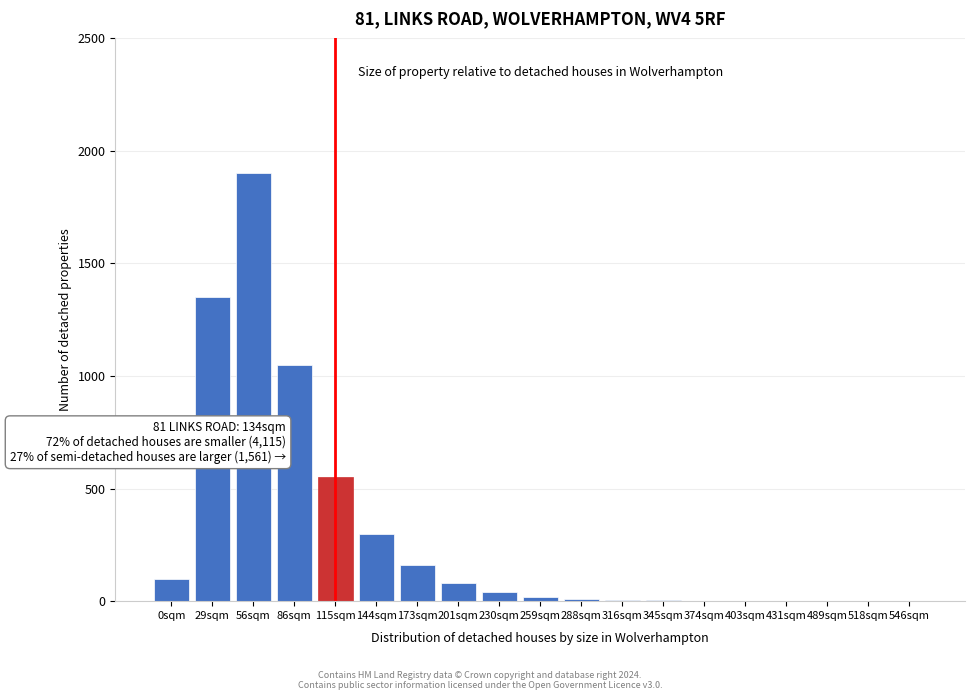

Which has a higher value, 0sqm or 173sqm?

173sqm